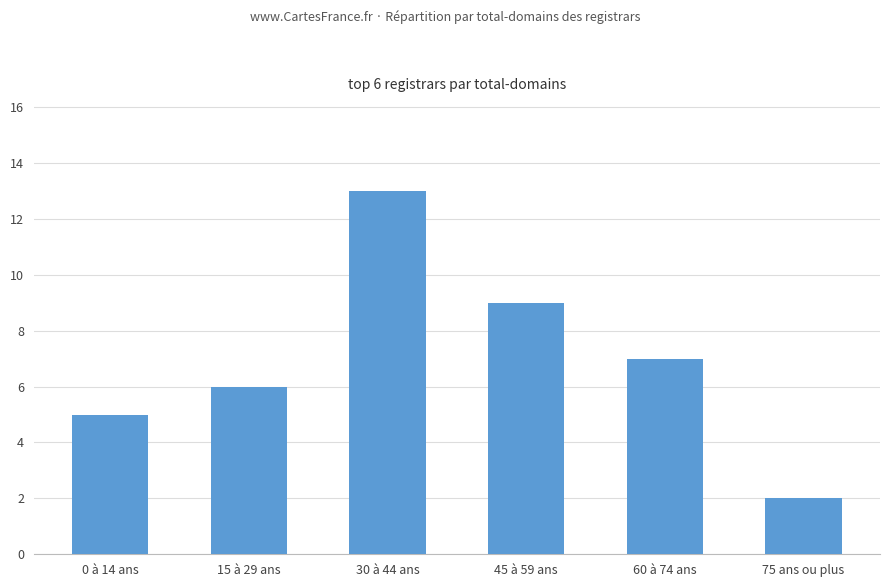

What is the change in value from 45 à 59 ans to 60 à 74 ans?

-2